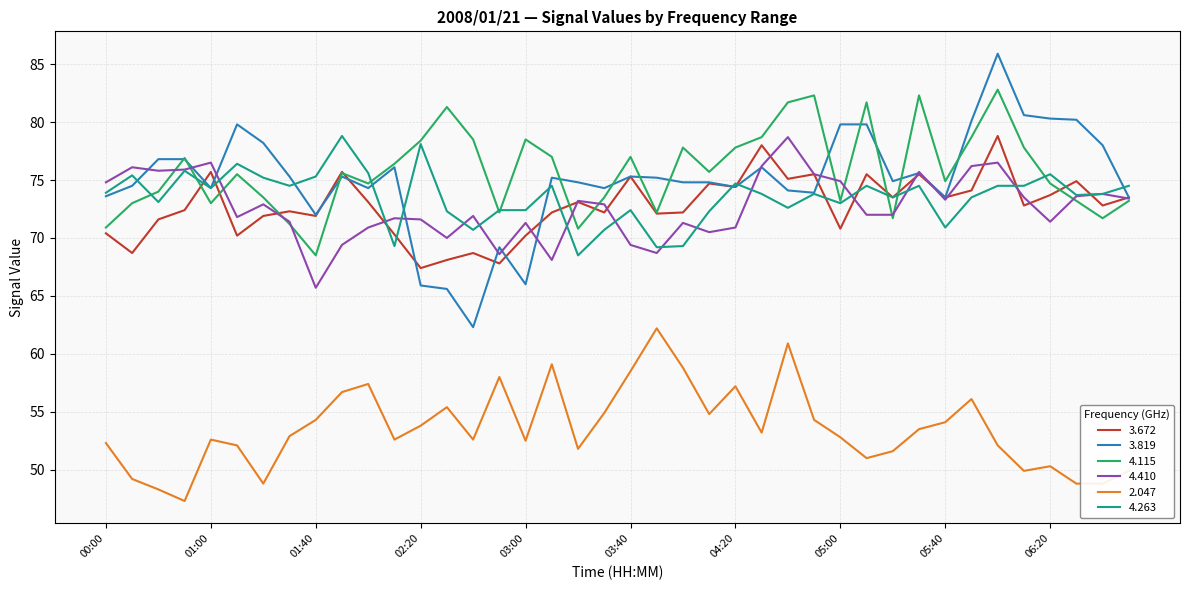

True or false: 2.047 and 4.410 intersect in this chart.

False